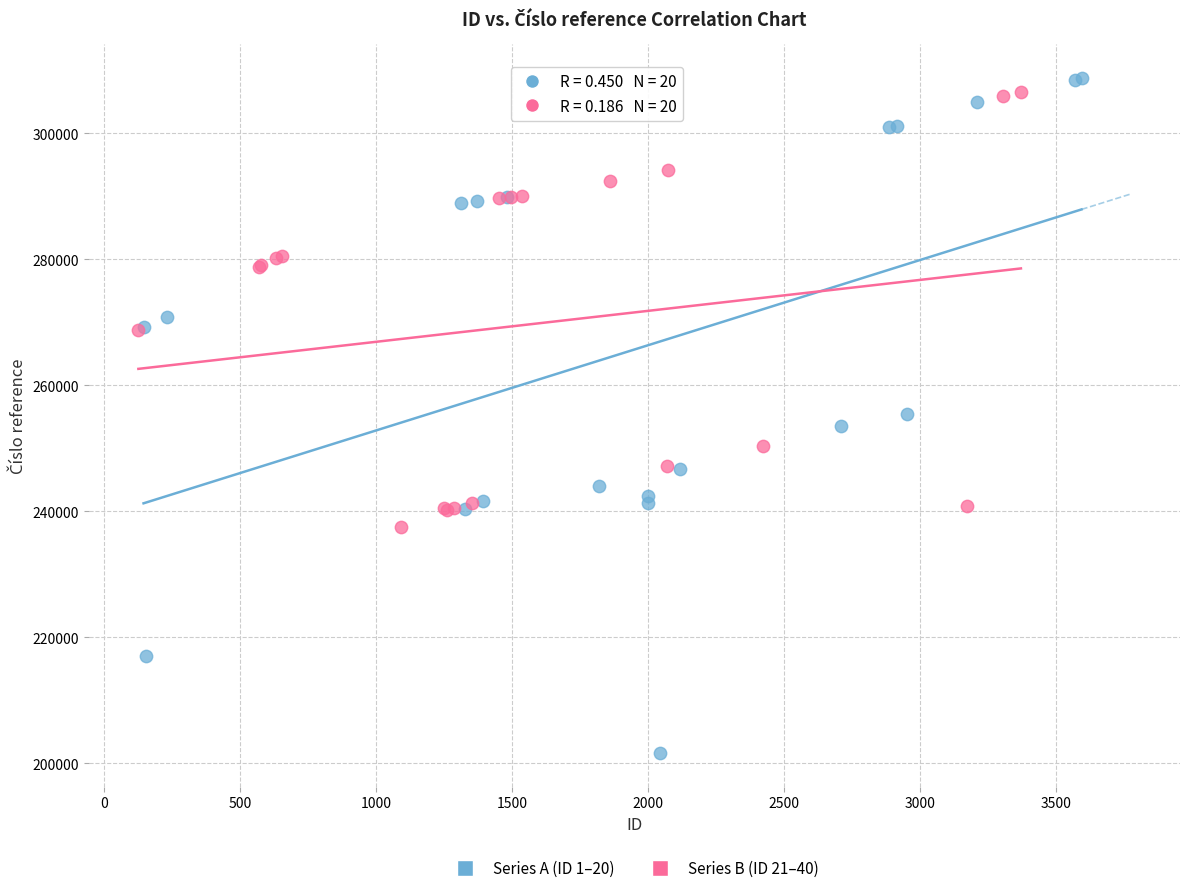

Which series reaches the minimum Y coordinate?

Series A (ID 1–20)